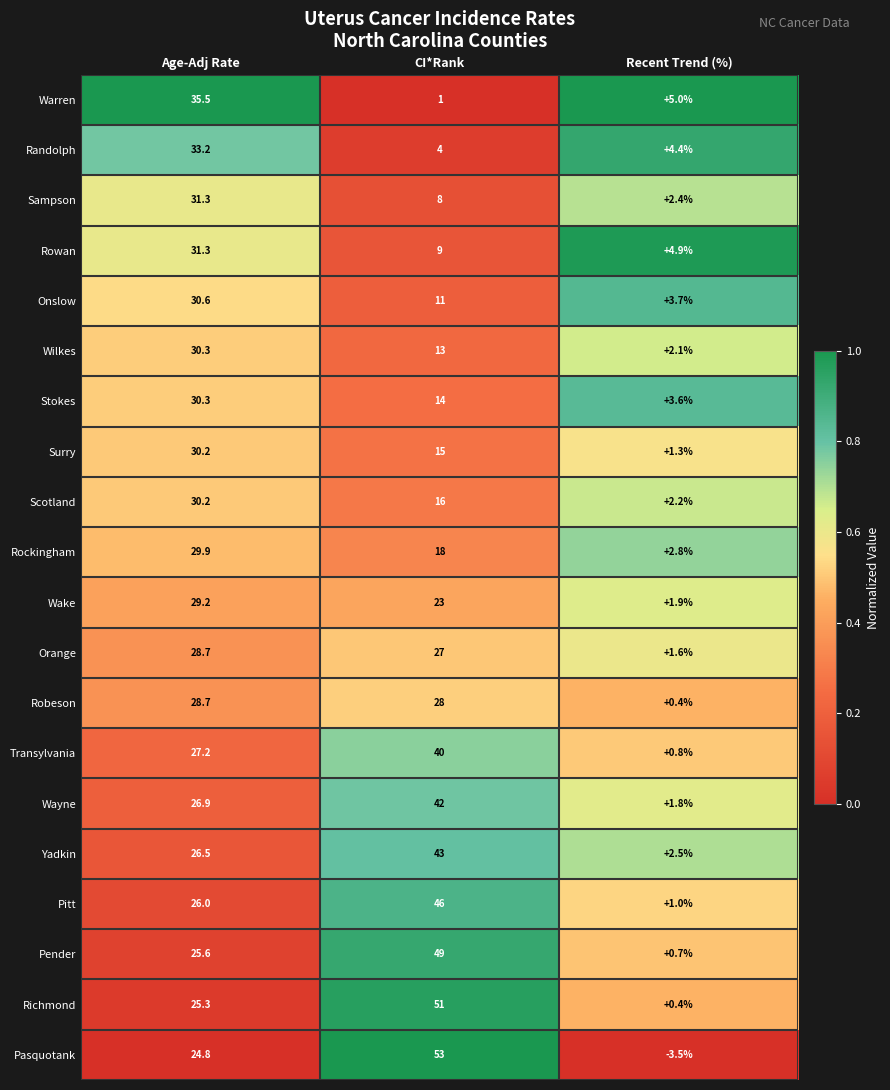

Which series has the largest total across all categories?

Richmond